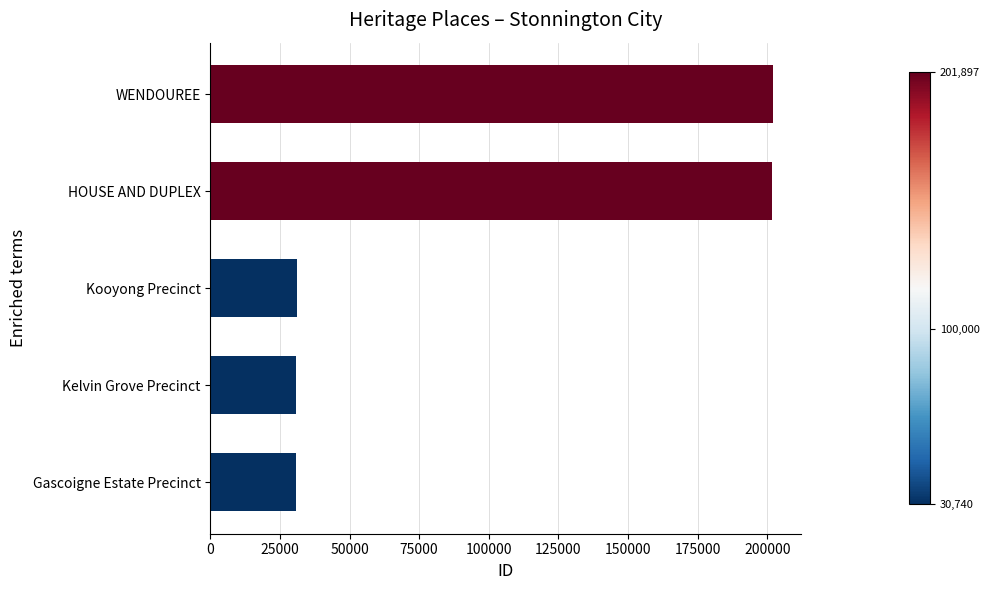

The chart shows a value of 292463 at HOUSE AND DUPLEX. True or false?

False